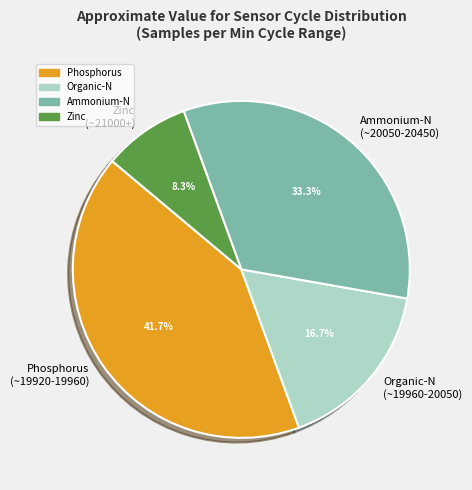

Does Phosphorus (~19920-19960) account for over 50% of the chart?

No